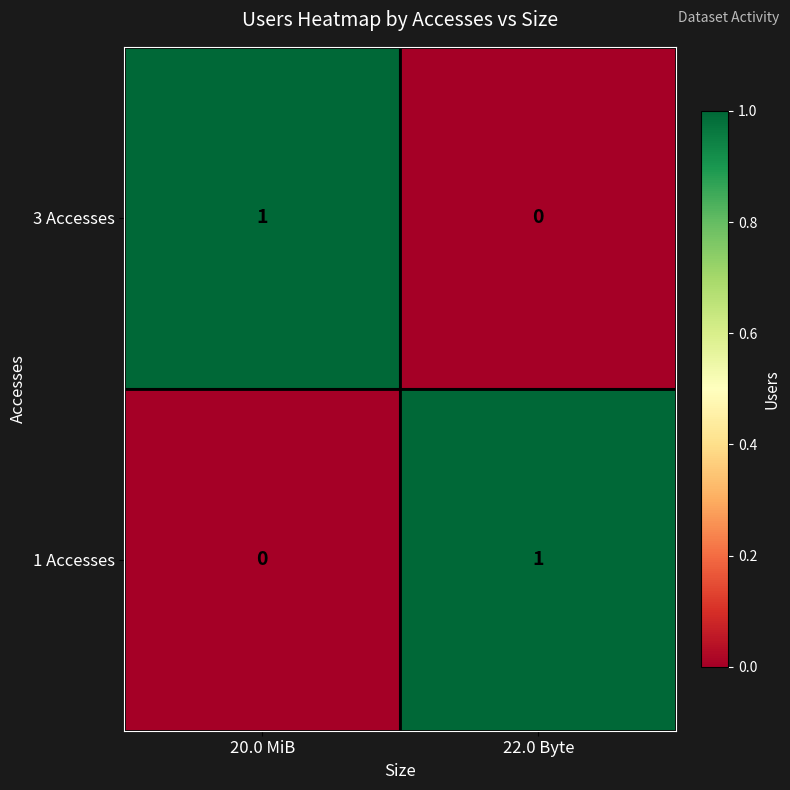

Reading right to left, what are all the values shown in this chart?

3 Accesses: 22.0 Byte=0	20.0 MiB=1
1 Accesses: 22.0 Byte=1	20.0 MiB=0